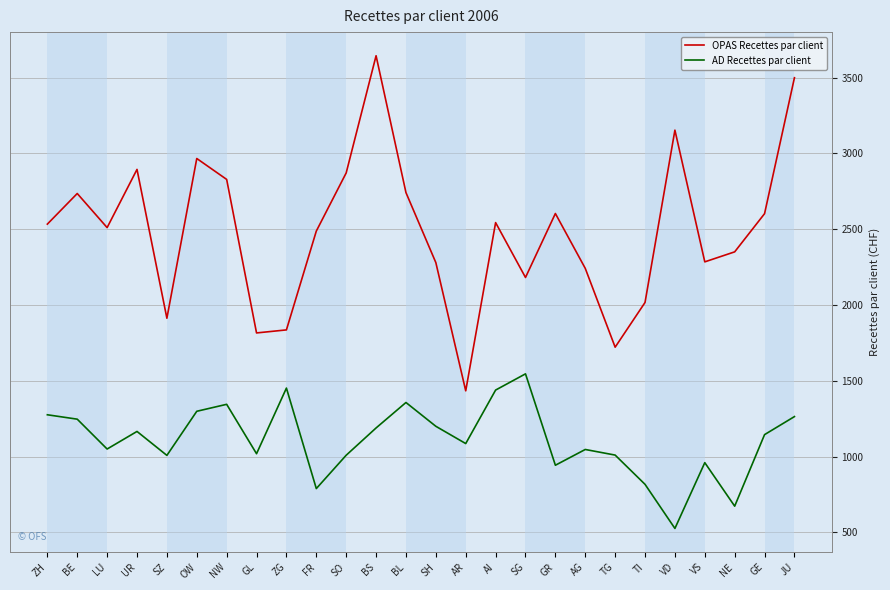

Rank the series by their average value, from lowest to highest.

AD Recettes par client, OPAS Recettes par client